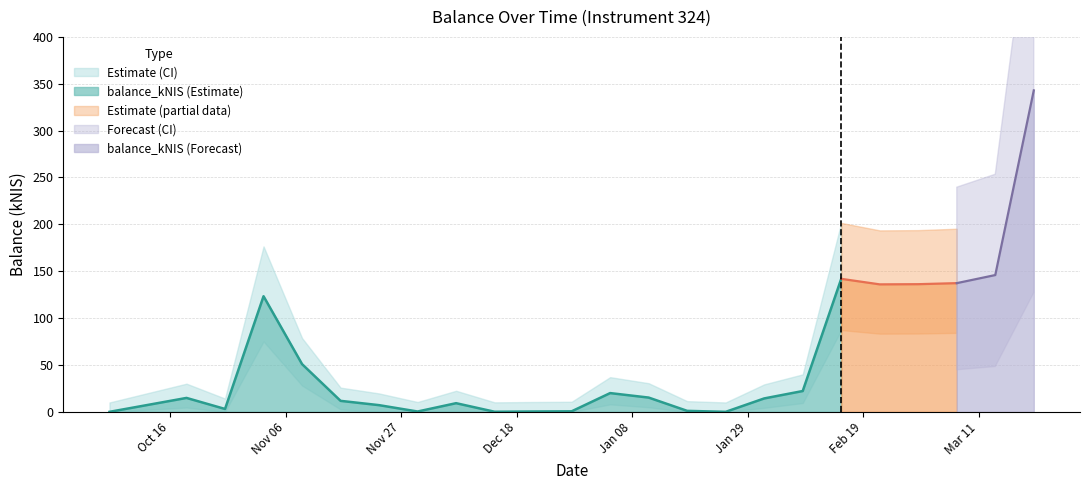

How many points are lower than both their immediate neighbors (excluding endpoints)?

5